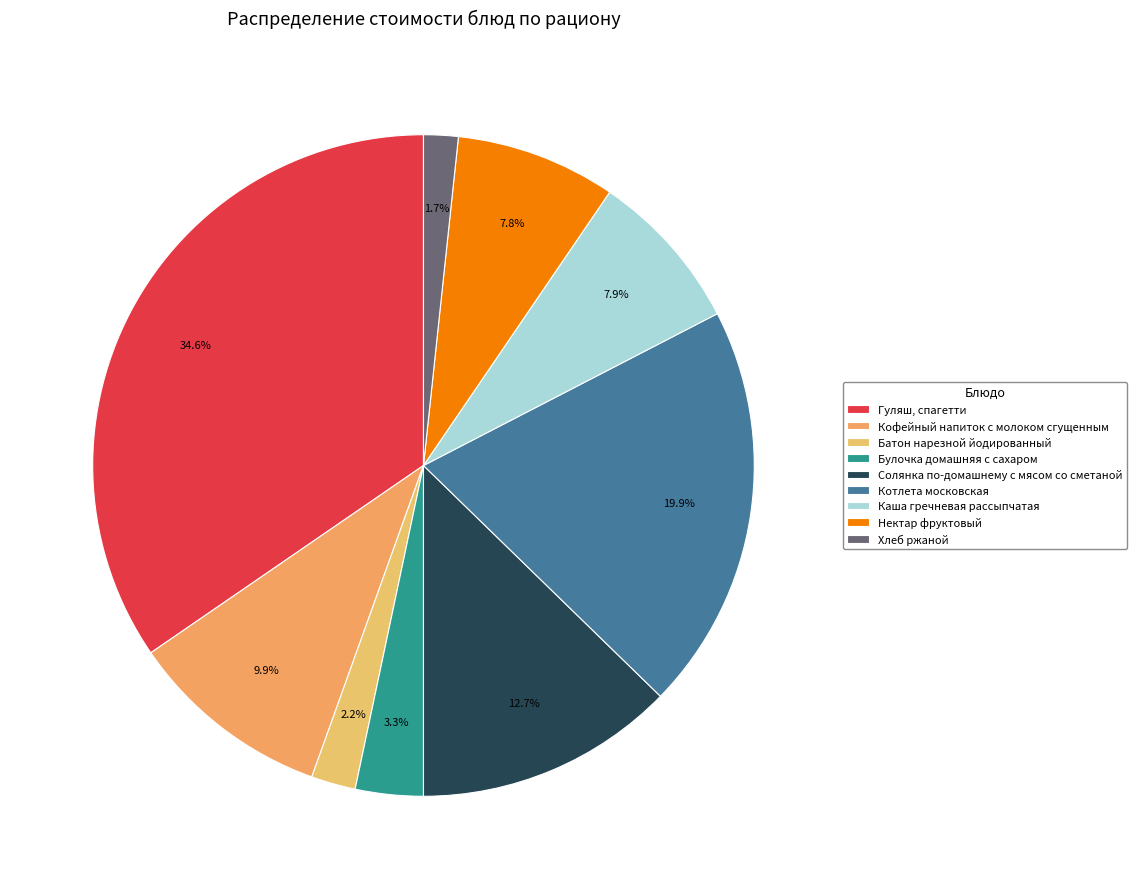

Between Кофейный напиток с молоком сгущенным and Хлеб ржаной, which is larger?

Кофейный напиток с молоком сгущенным